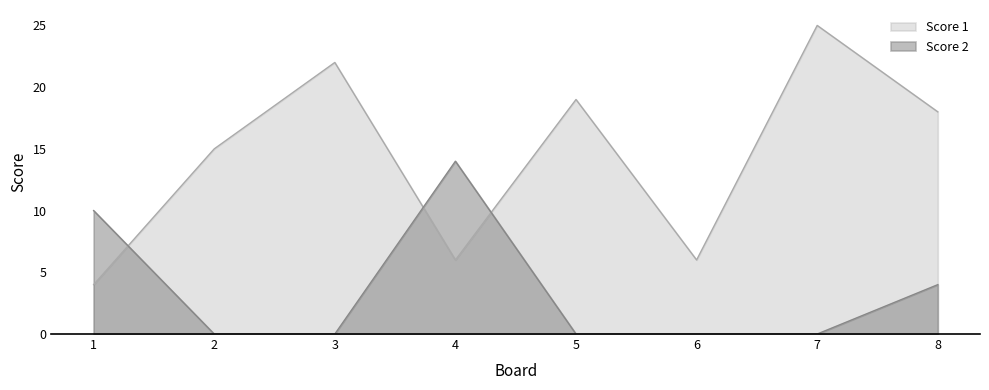

What is the value of the Score 2 point at the 8th from the left?

4